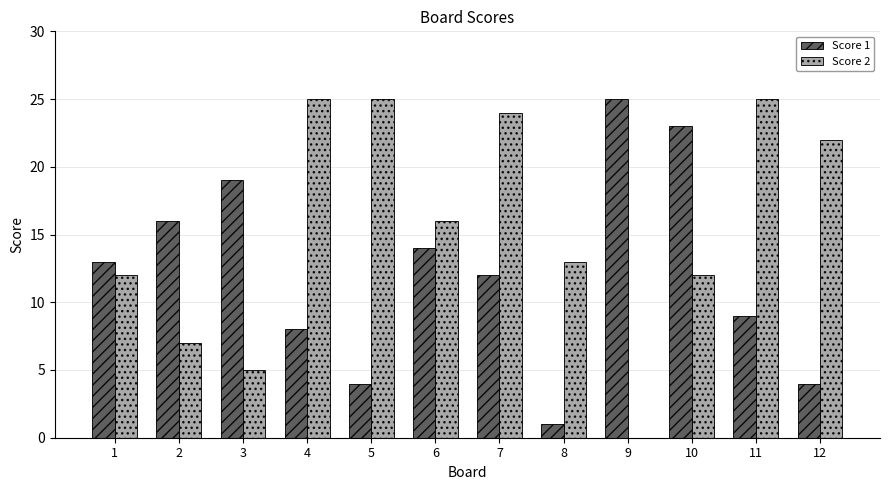

Reading left to right, what are all the values shown in this chart?

Score 1: 1=13	2=16	3=19	4=8	5=4	6=14	7=12	8=1	9=25	10=23	11=9	12=4
Score 2: 1=12	2=7	3=5	4=25	5=25	6=16	7=24	8=13	9=0	10=12	11=25	12=22